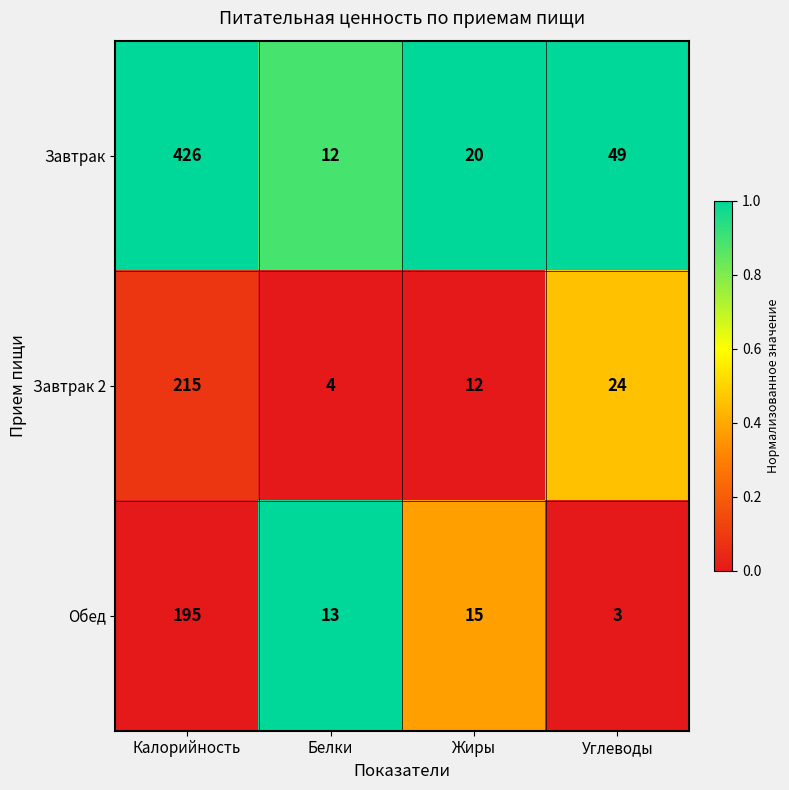

At which label does Завтрак 2 first exceed 24?

Калорийность